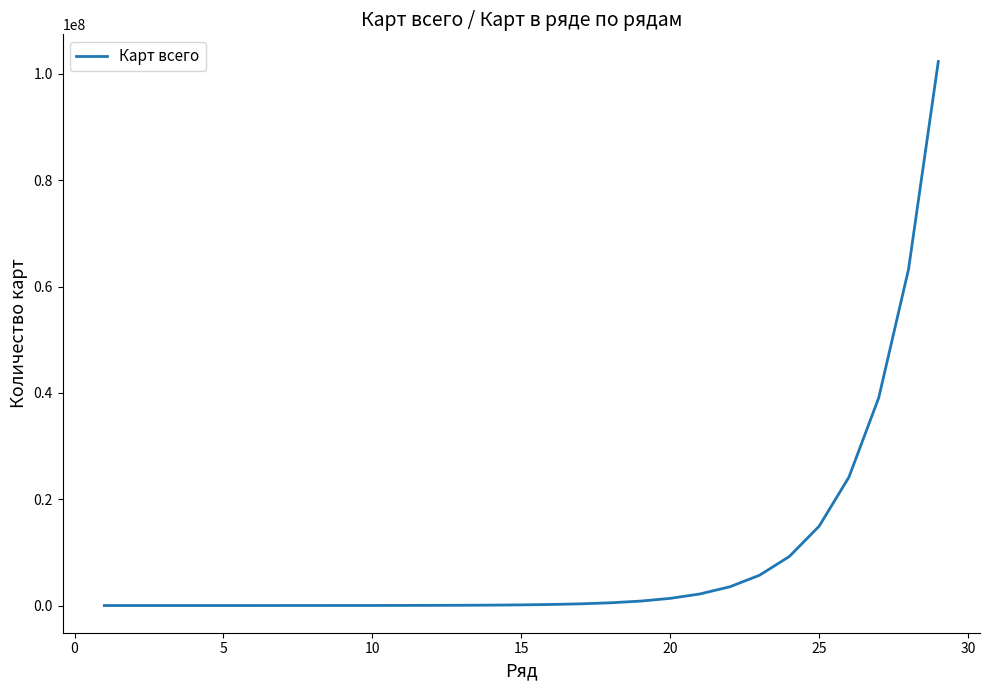

What is the greatest value displayed?

102334066